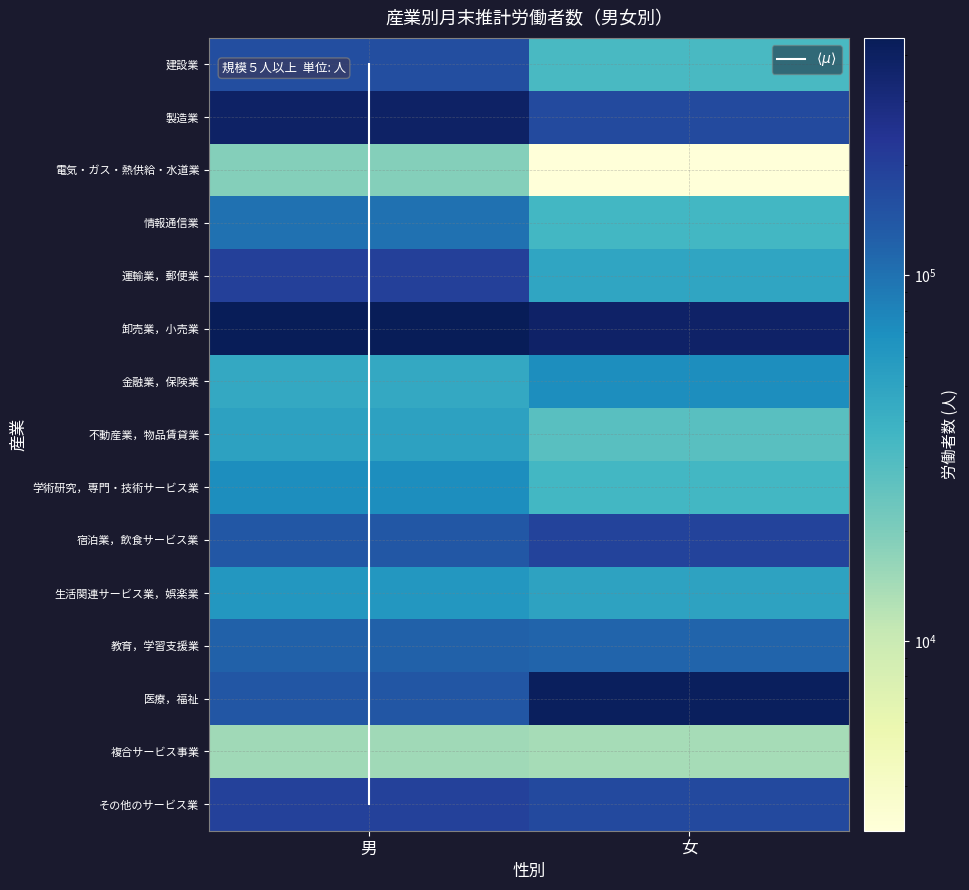

Is it true that 複合サービス事業 equals 14788 at 男?

True